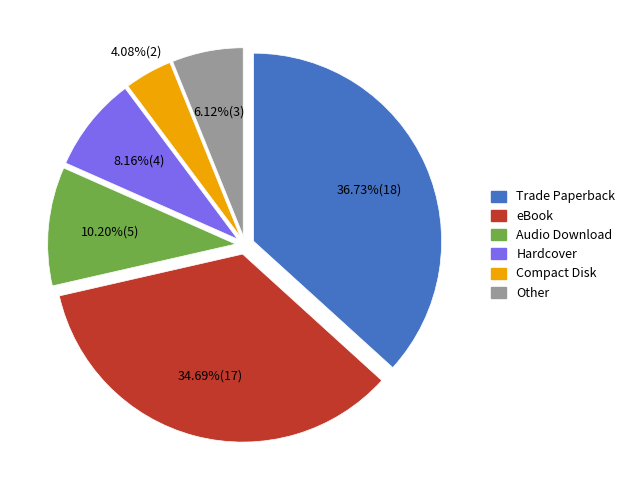

To the nearest percent, what is the average slice percentage?

17%